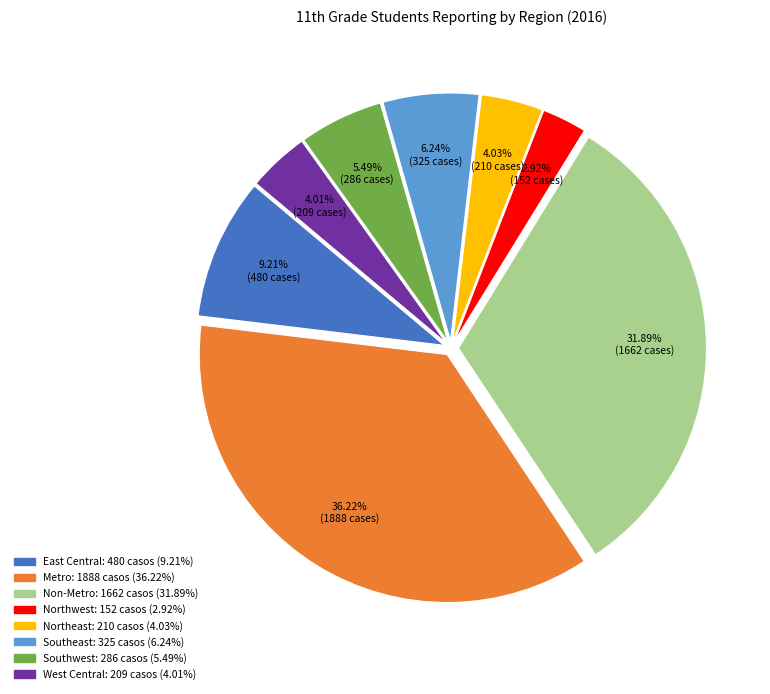

How many segments does this pie chart have?

8